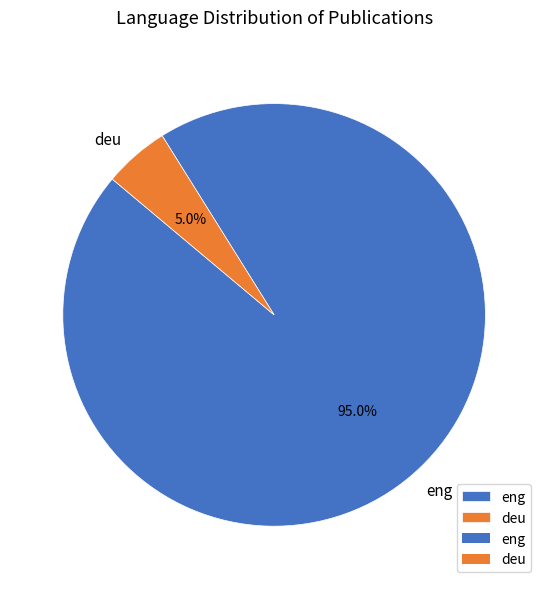

Is it true that deu is 5% of the pie?

True